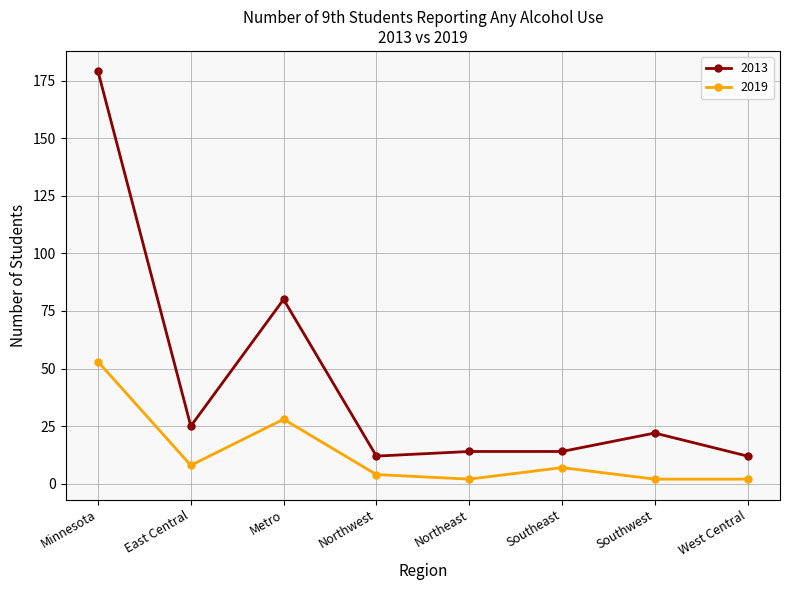

Reading right to left, transcribe all the data shown in this chart.

2013: West Central=12	Southwest=22	Southeast=14	Northeast=14	Northwest=12	Metro=80	East Central=25	Minnesota=179
2019: West Central=2	Southwest=2	Southeast=7	Northeast=2	Northwest=4	Metro=28	East Central=8	Minnesota=53